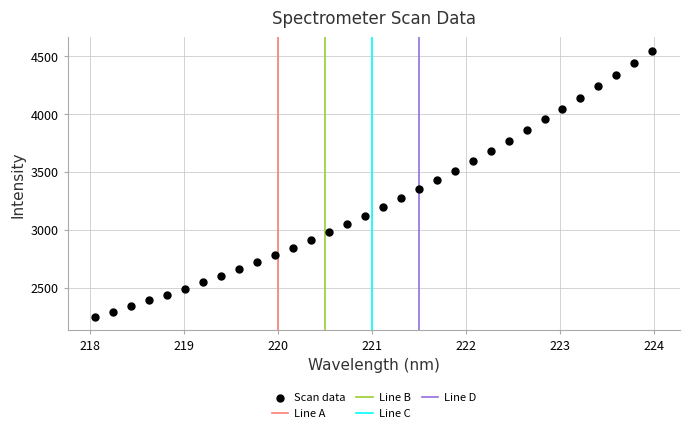

What is the range of X values (max minus min)?

5.9